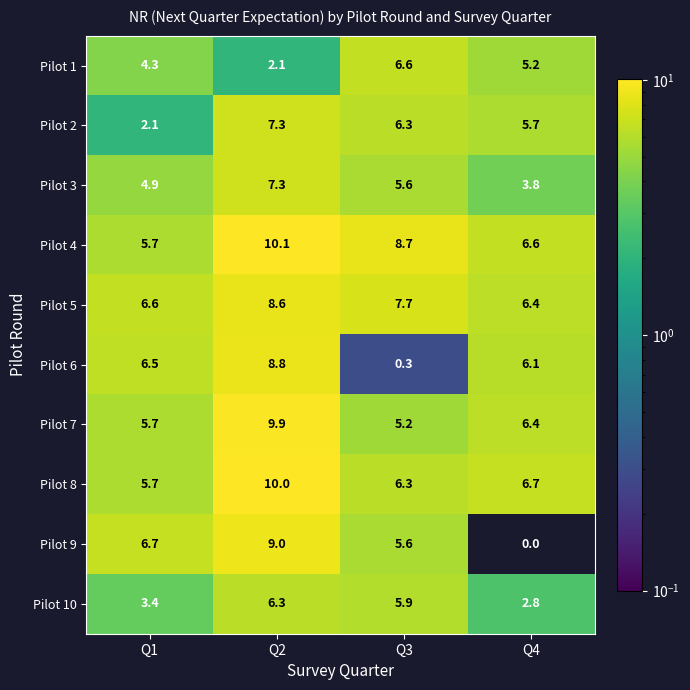

Which label corresponds to the smallest value in the chart?

Q4